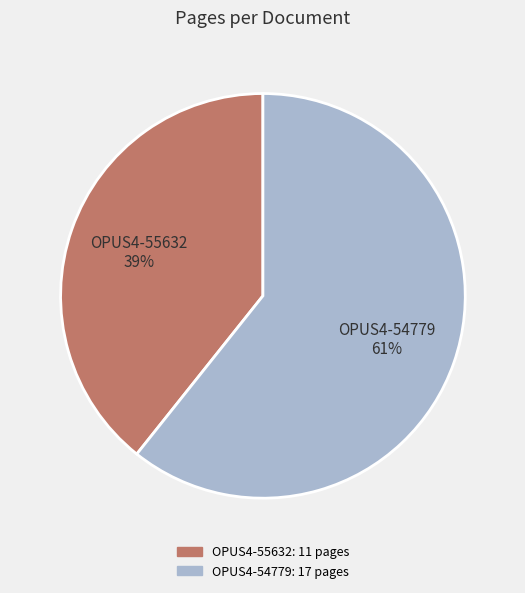

What is the largest slice in the pie chart?

OPUS4-54779